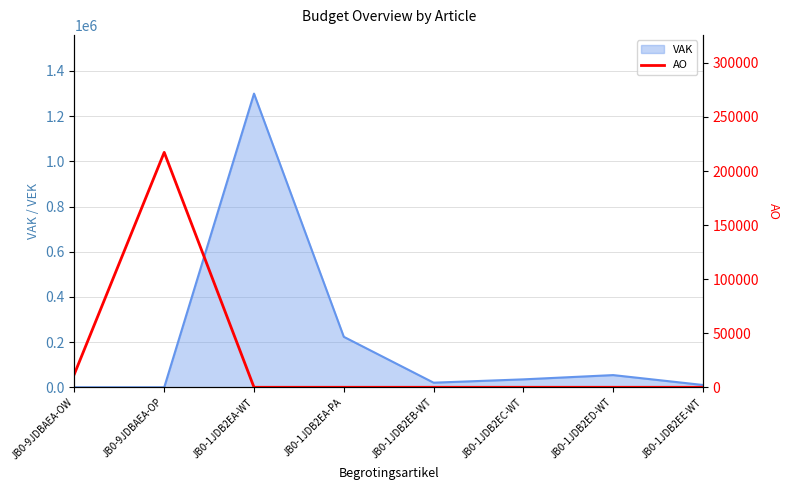

At which label is VAK closest to 649803?

JB0-1JDB2EA-PA